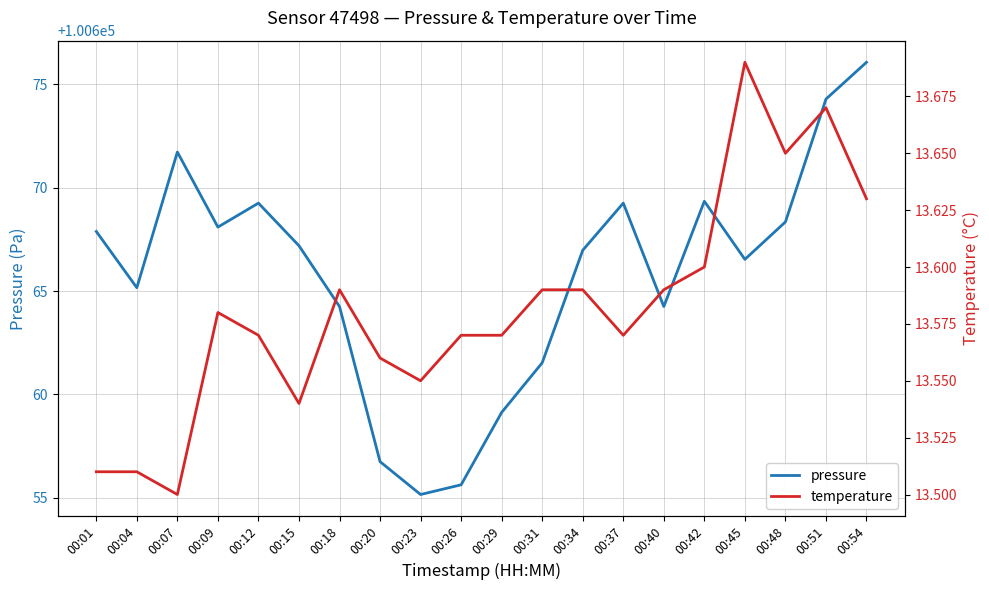

At which label is pressure closest to 100665?

00:04